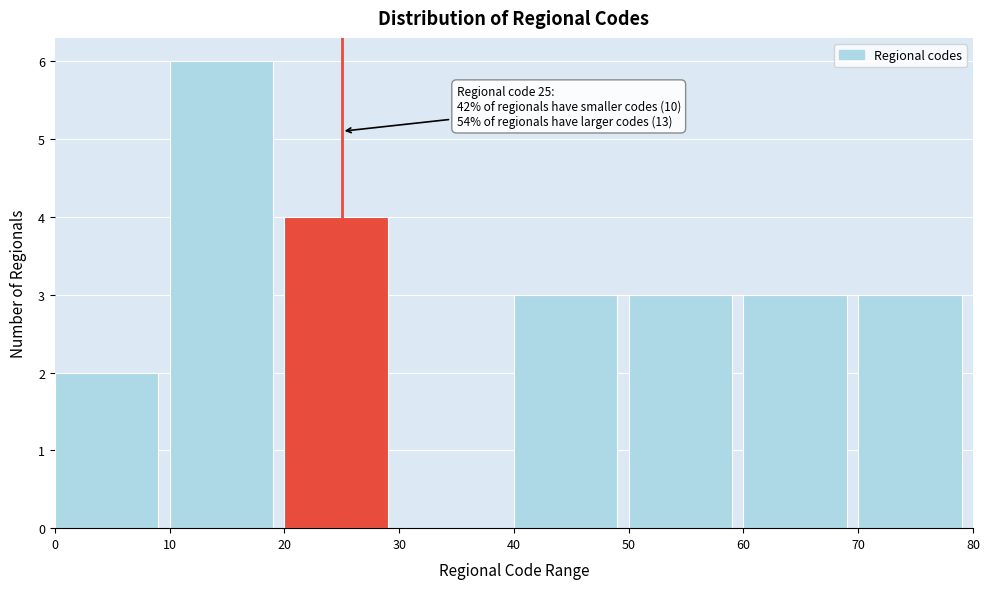

Which range on the x-axis has the tallest bar?

10 to 20